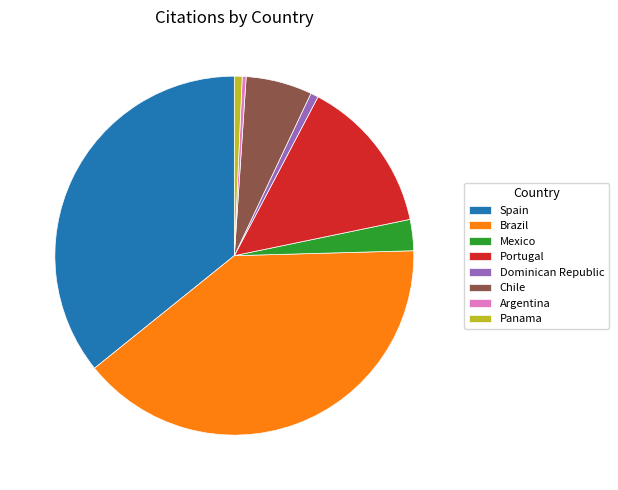

Approximately how many times larger is the value at Brazil compared to Spain?

1.1